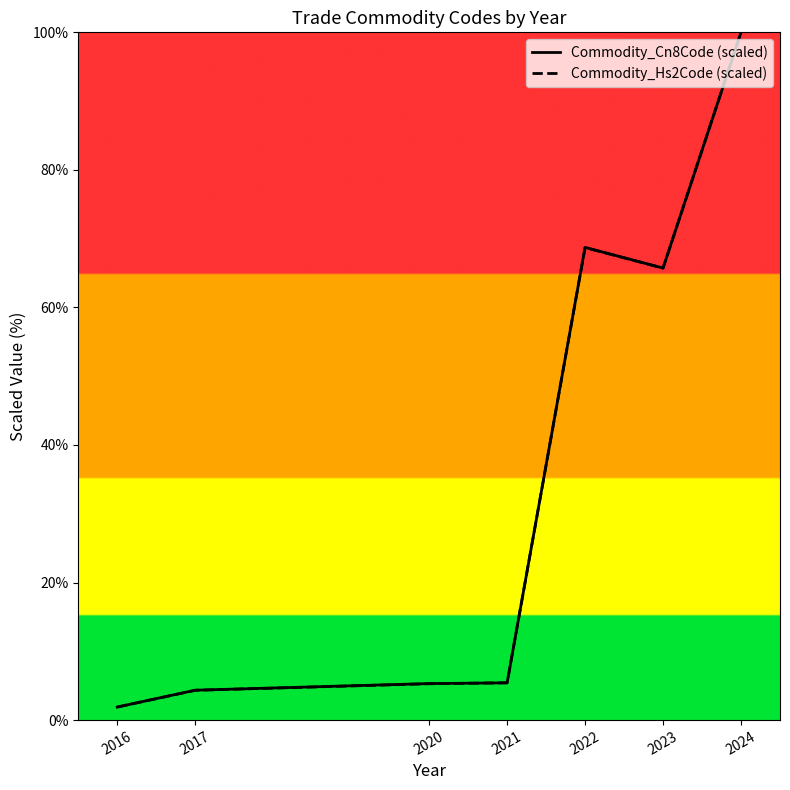

After their last crossing, which series has the higher values: Commodity_Hs2Code (scaled) or Commodity_Cn8Code (scaled)?

Commodity_Cn8Code (scaled)